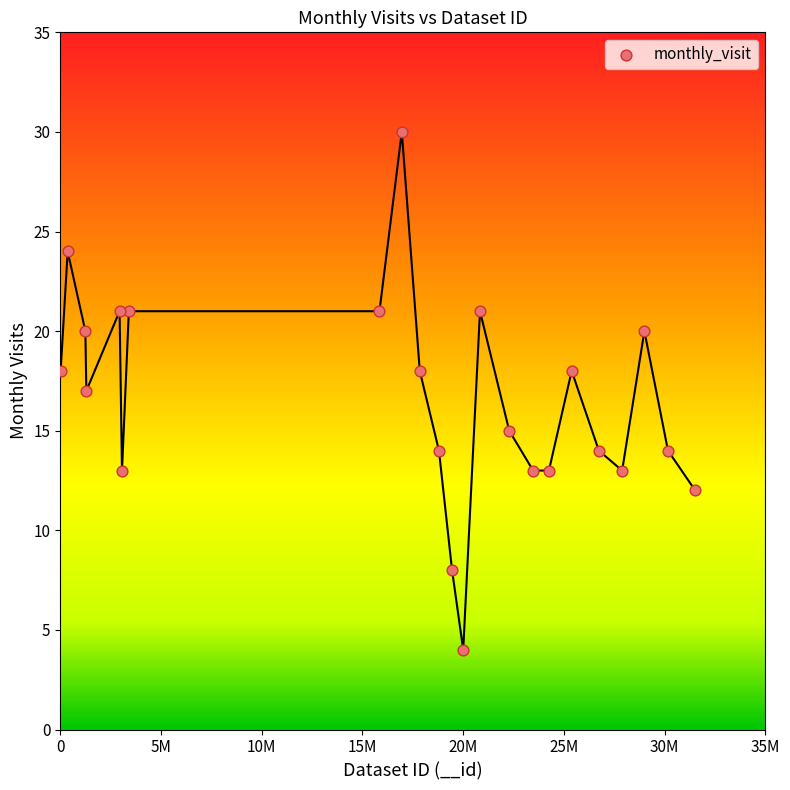

What is the range of X values (max minus min)?

31502391